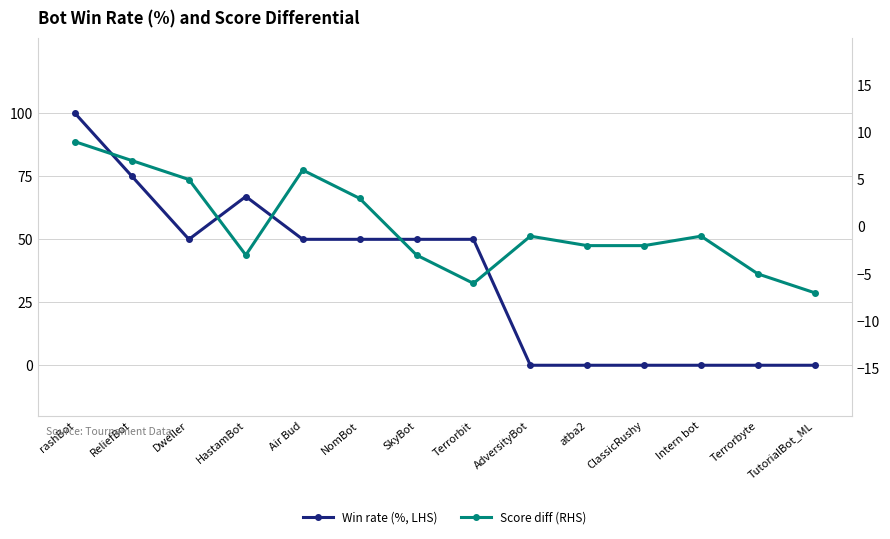

What is the sum of the Win rate (%, LHS) values at HastamBot and ReliefBot?

142